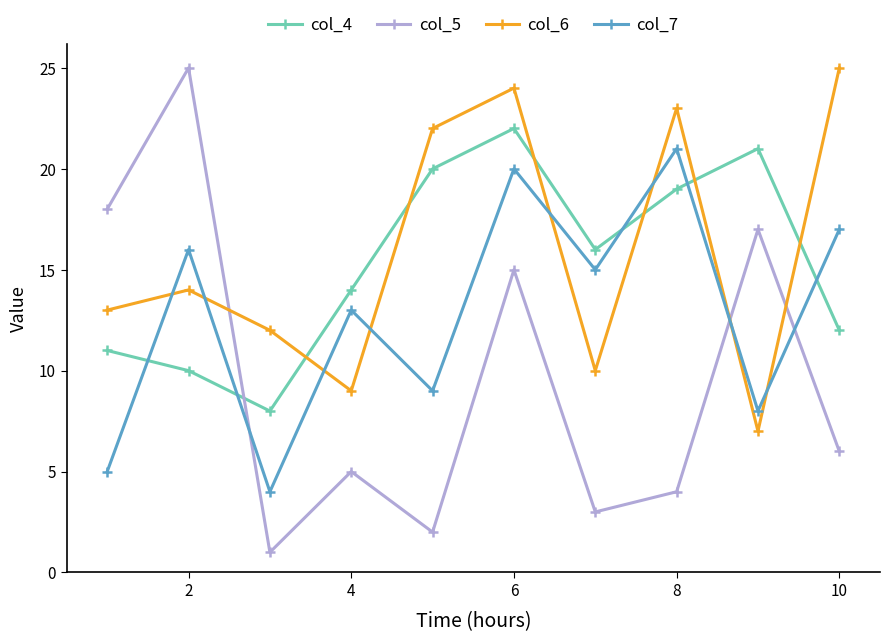

True or false: col_7 has more than 1 interior local peaks.

True